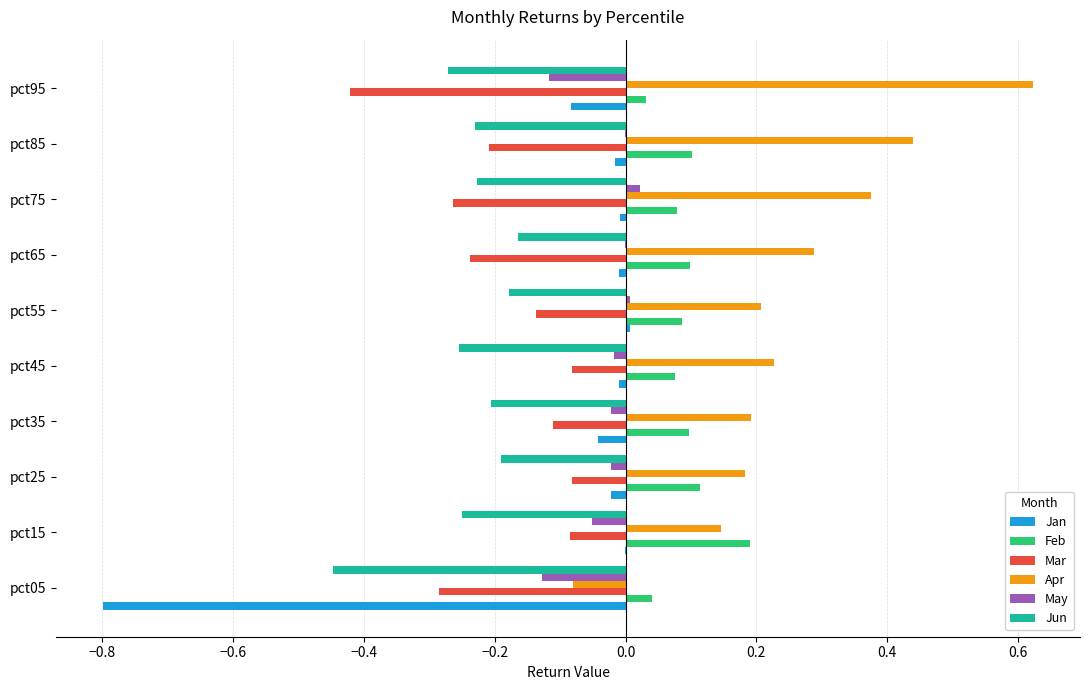

Between pct05 and pct75, which series saw the biggest shift?

Jan